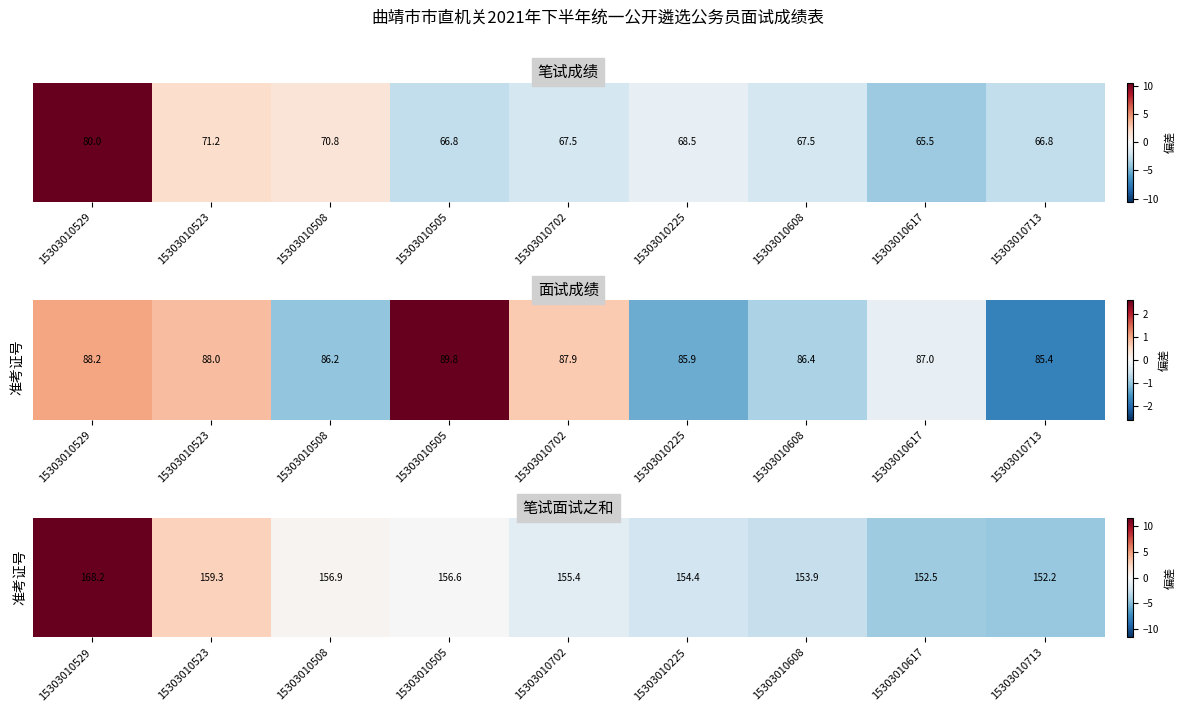

Is it true that the value at 15303010608 is -2.7?

True